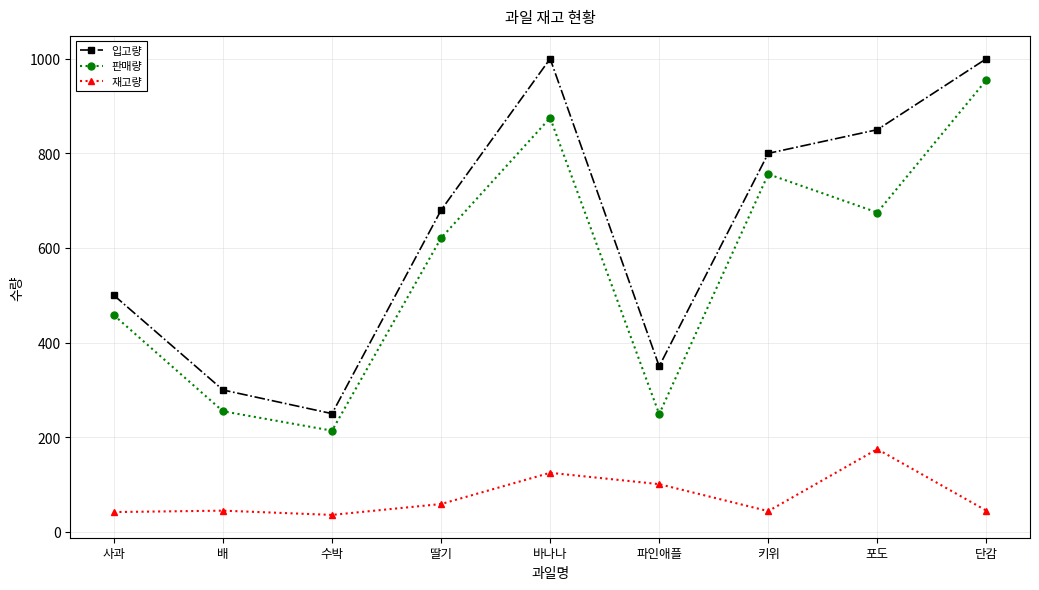

What are all the series names shown in the legend?

입고량, 판매량, 재고량